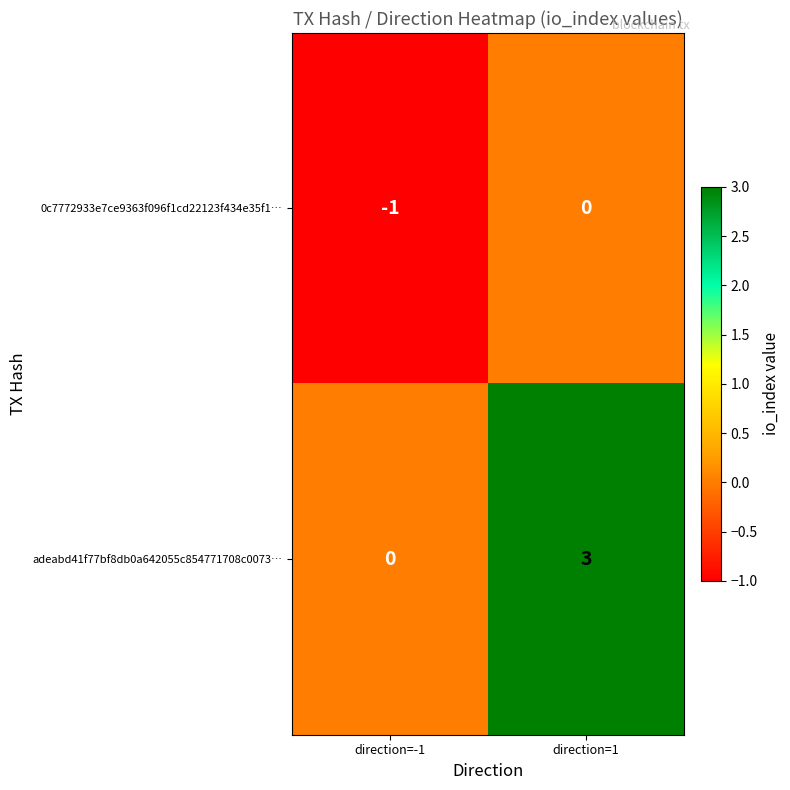

What is the greatest value displayed?

3